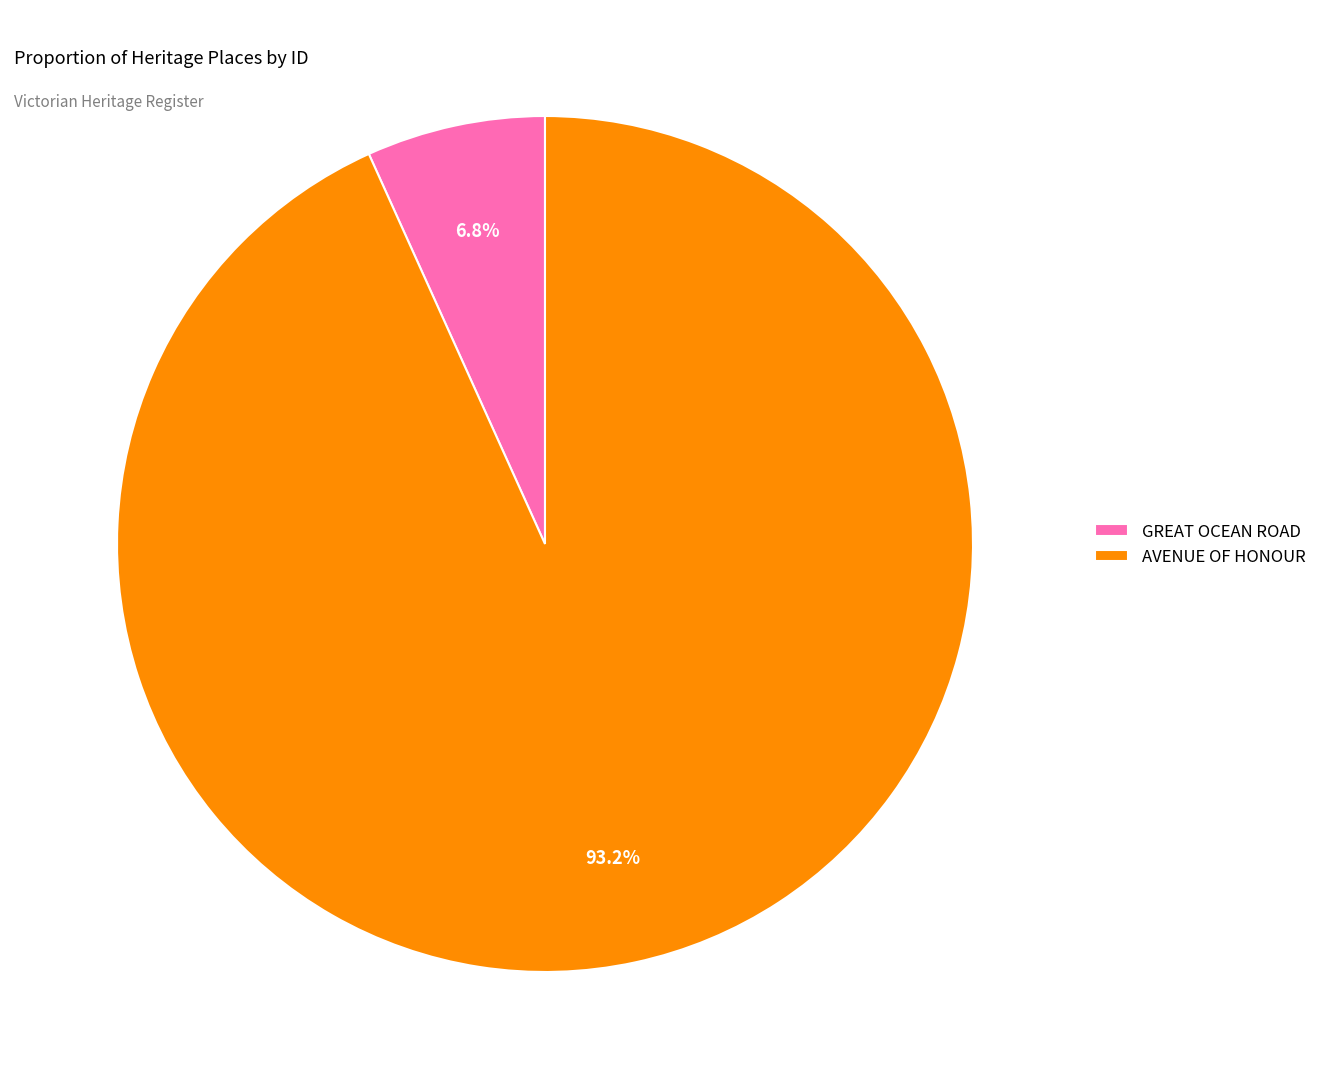

What portion of the pie excludes GREAT OCEAN ROAD?

93.2%